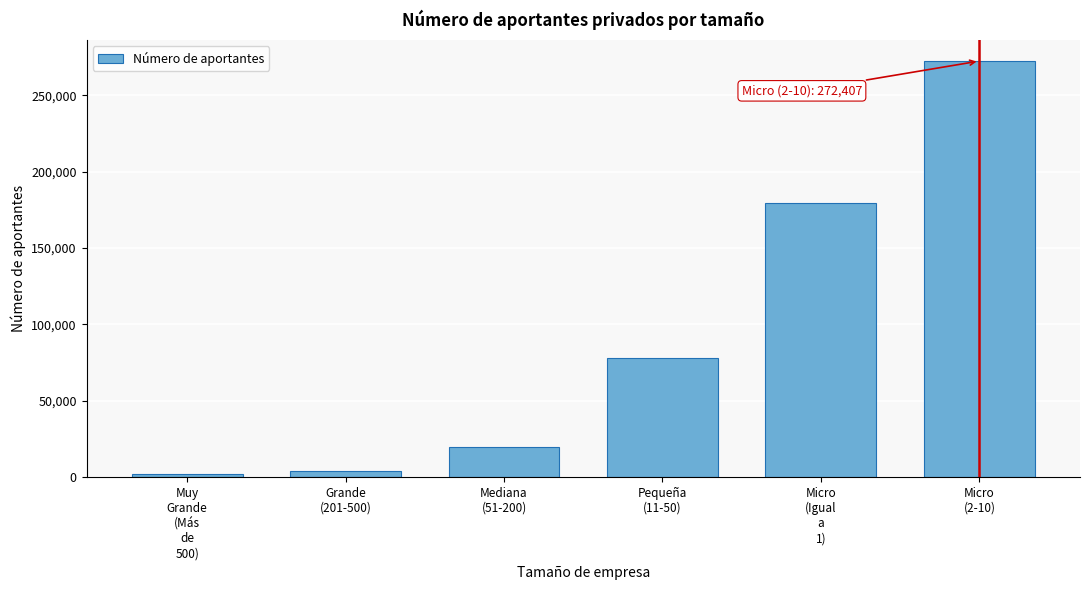

Reading right to left, transcribe all the data shown in this chart.

272407	179524	77707	19499	3960	2298